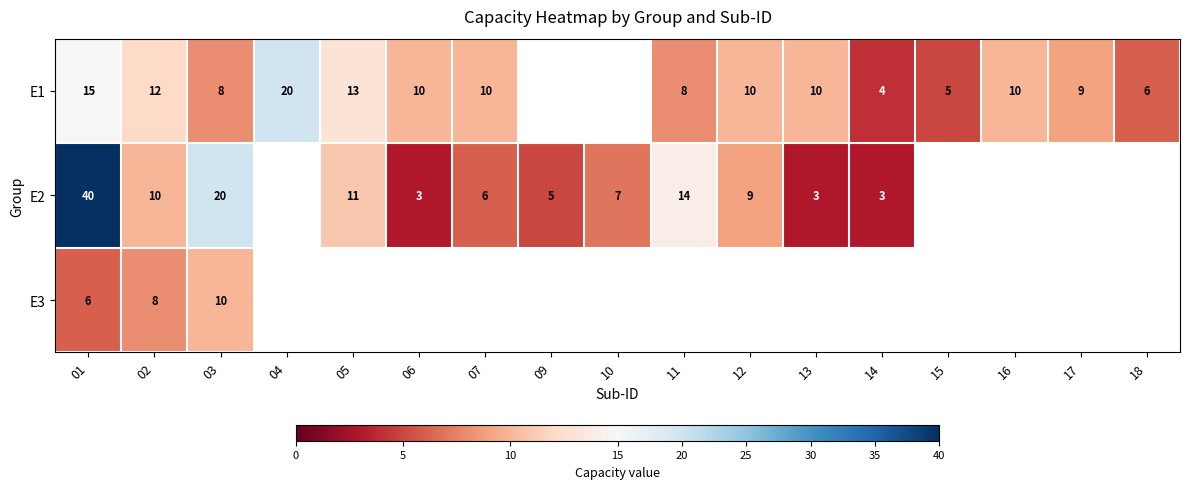

The value of E2 at 06 is 2. True or false?

False